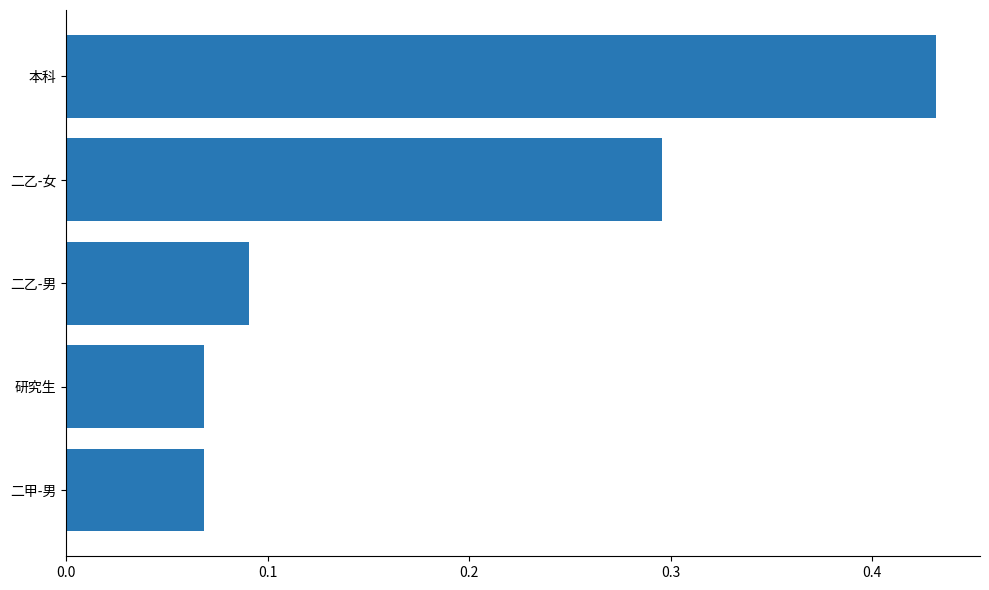

Between 二甲-男 and 二乙-男, which is larger?

二乙-男